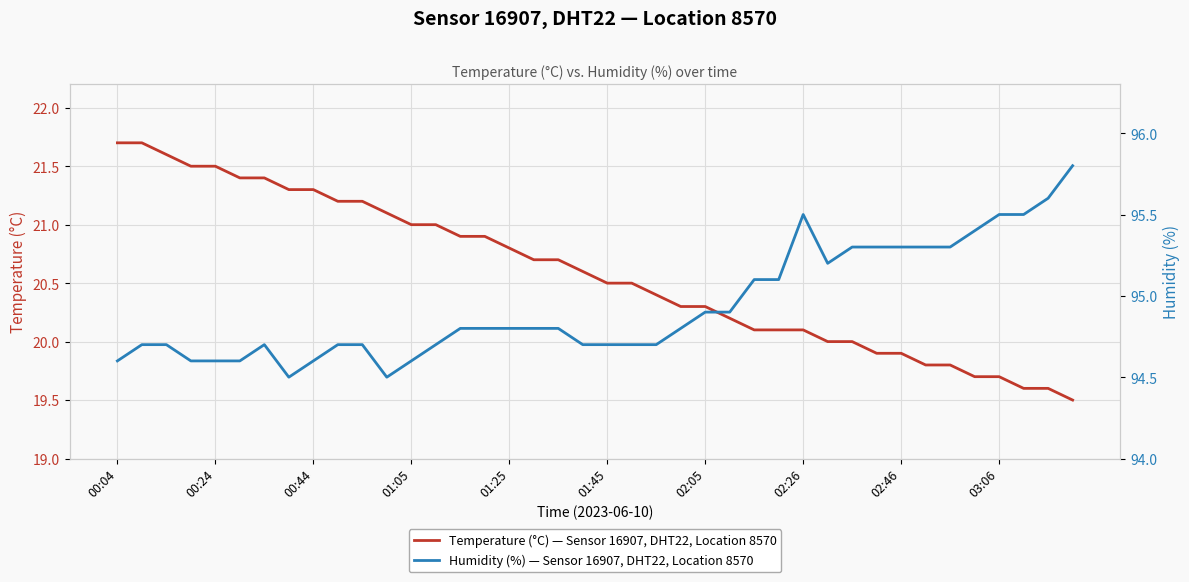

Reading left to right, transcribe all the data shown in this chart.

Temperature (°C) — Sensor 16907, DHT22, Location 8570: 21.7	21.7	21.6	21.5	21.5	21.4	21.4	21.3	21.3	21.2	21.2	21.1	21.0	21.0	20.9	20.9	20.8	20.7	20.7	20.6	20.5	20.5	20.4	20.3	20.3	20.2	20.1	20.1	20.1	20.0	20.0	19.9	19.9	19.8	19.8	19.7	19.7	19.6	19.6	19.5
Humidity (%) — Sensor 16907, DHT22, Location 8570: 94.6	94.7	94.7	94.6	94.6	94.6	94.7	94.5	94.6	94.7	94.7	94.5	94.6	94.7	94.8	94.8	94.8	94.8	94.8	94.7	94.7	94.7	94.7	94.8	94.9	94.9	95.1	95.1	95.5	95.2	95.3	95.3	95.3	95.3	95.3	95.4	95.5	95.5	95.6	95.8